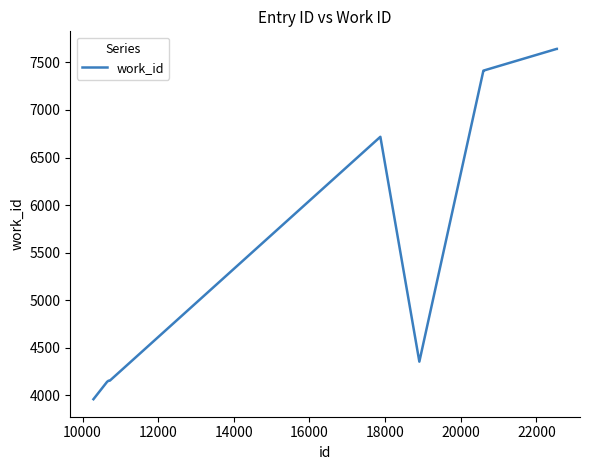

What is the maximum value shown in the chart?

7643